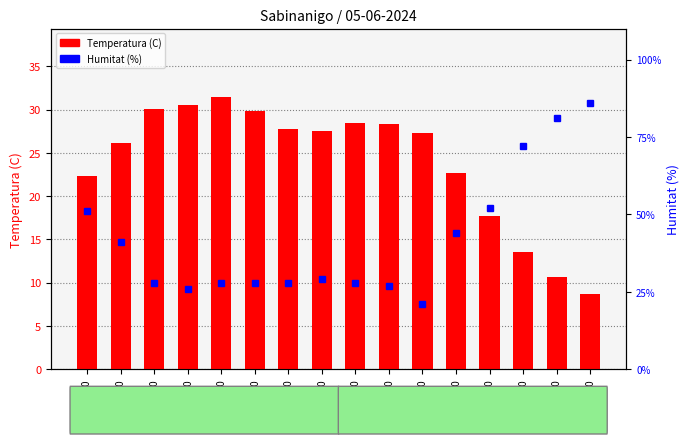

Is the value of Humitat (%) at 19:00 greater than the value of Temperatura (C) at 14:00?

No